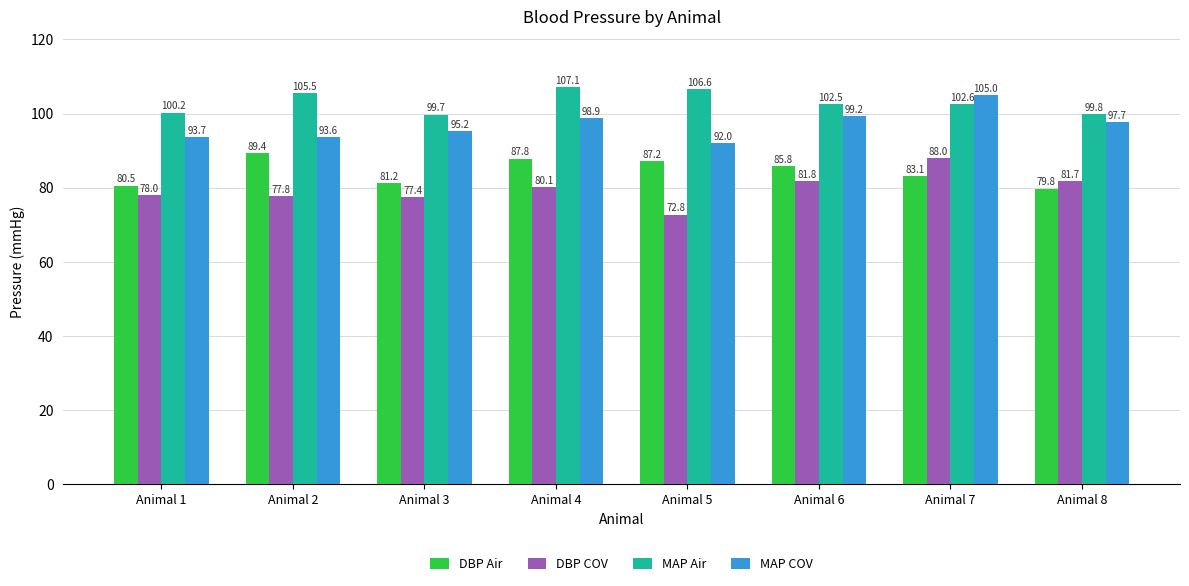

What is the value of the MAP Air bar at the 6th from the left?

102.5